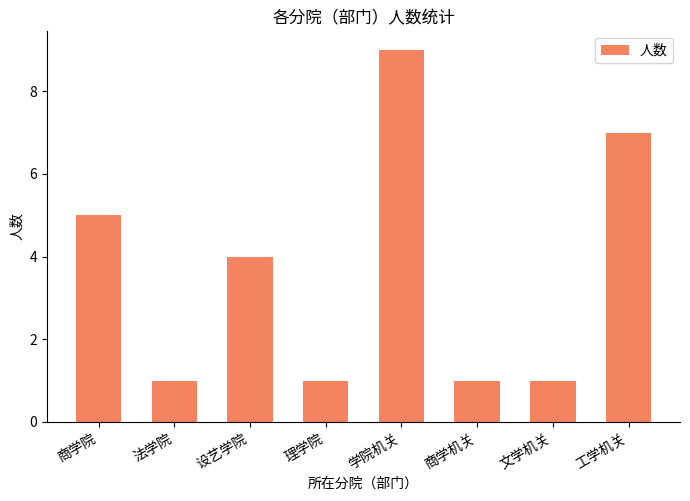

At which label does the data first exceed 4?

商学院